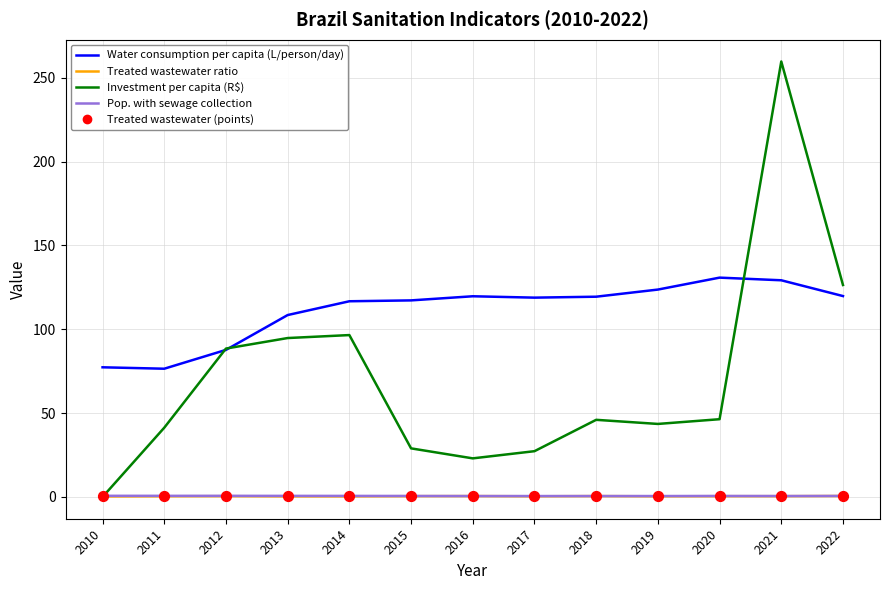

Which series has the widest spread of values?

Investment per capita (R$)